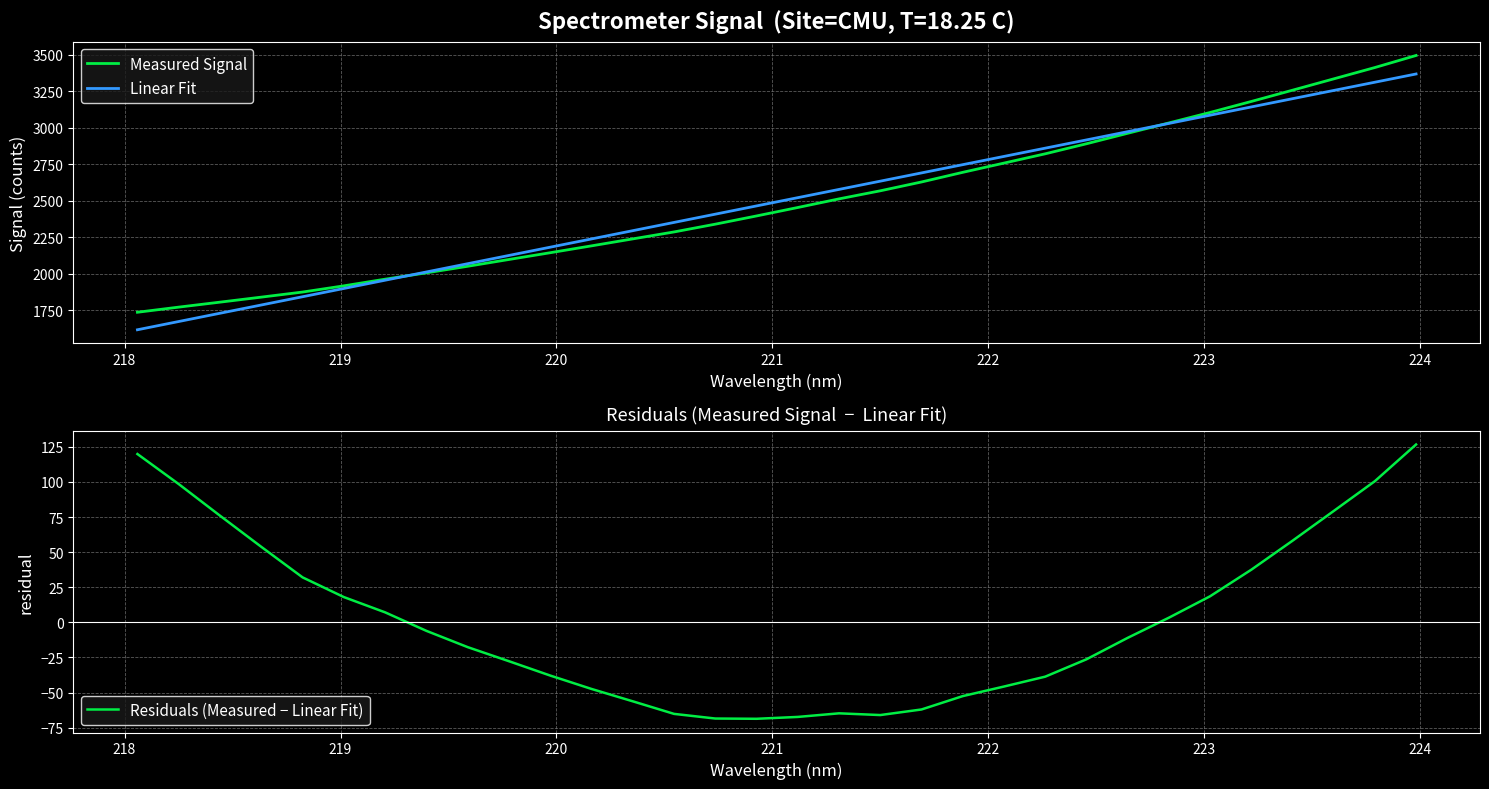

What is the minimum value for Measured Signal?

1736.2